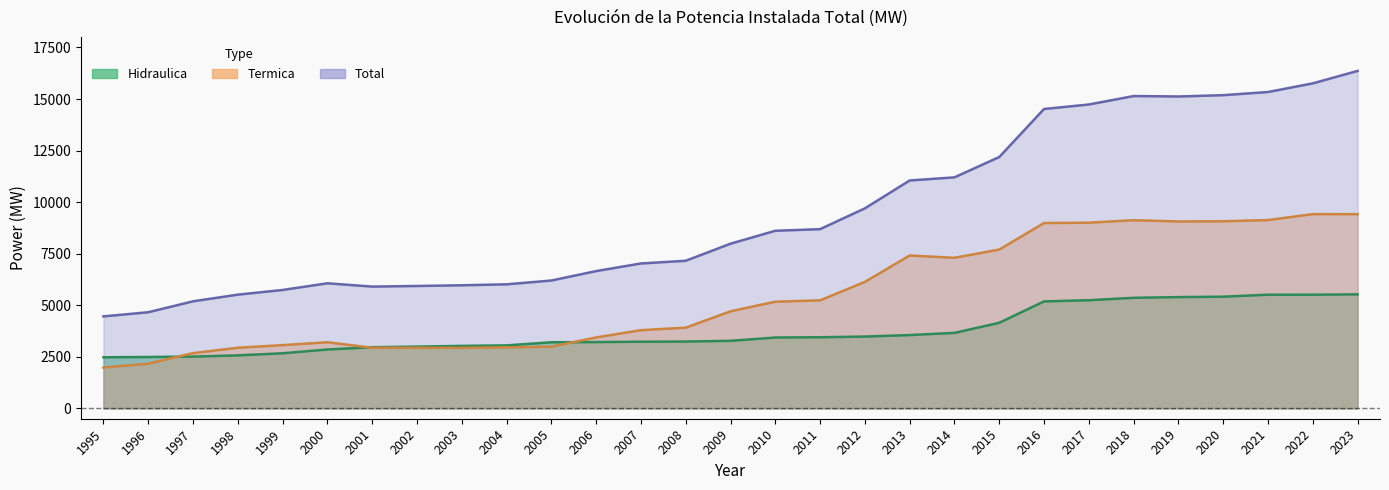

Reading right to left, what are all the values shown in this chart?

Hidraulica: 2023=5529.7	2022=5514.3	2021=5513.8	2020=5416.6	2019=5397.2	2018=5363.4	2017=5245.9	2016=5189.2	2015=4151.8	2014=3661.9	2013=3556.2	2012=3484.3	2011=3451.0	2010=3437.6	2009=3277.5	2008=3242.0	2007=3233.6	2006=3216.0	2005=3207.1	2004=3055.9	2003=3032.3	2002=2996.5	2001=2966.3	2000=2856.8	1999=2673.3	1998=2572.1	1997=2513.0	1996=2492.7	1995=2479.4
Termica: 2023=9416.6	2022=9419.7	2021=9131.0	2020=9072.4	2019=9064.4	2018=9124.5	2017=9004.4	2016=8988.5	2015=7701.0	2014=7302.1	2013=7413.8	2012=6134.4	2011=5239.7	2010=5174.3	2009=4708.3	2008=3915.2	2007=3793.2	2006=3441.4	2005=2992.8	2004=2959.8	2003=2937.1	2002=2938.4	2001=2939.7	2000=3208.7	1999=3068.4	1998=2943.0	1997=2679.3	1996=2169.6	1995=1982.3
Total: 2023=16363.5	2022=15759.5	2021=15340.3	2020=15187.0	2019=15122.8	2018=15144.6	2017=14734.8	2016=14517.7	2015=12188.6	2014=11202.6	2013=11050.7	2012=9699.4	2011=8691.3	2010=8612.6	2009=7986.5	2008=7157.9	2007=7027.5	2006=6658.1	2005=6200.5	2004=6016.3	2003=5970.1	2002=5935.5	2001=5906.7	2000=6066.2	1999=5742.4	1998=5515.3	1997=5192.5	1996=4662.6	1995=4461.7